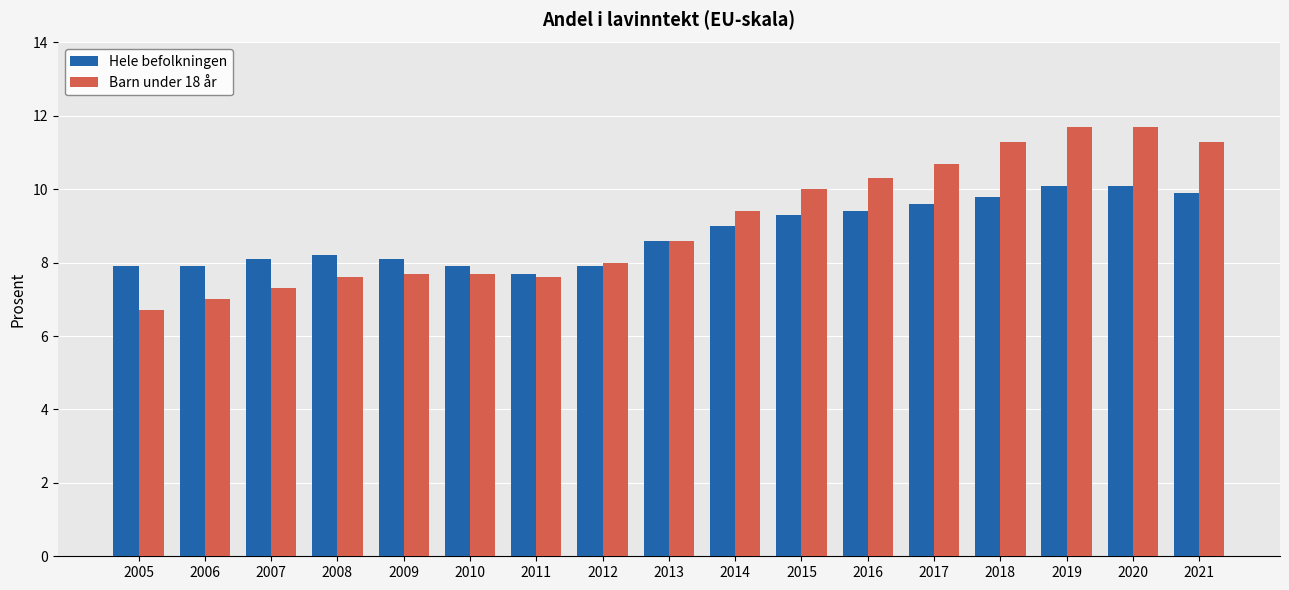

What is the total value across all series at 2014?

18.4